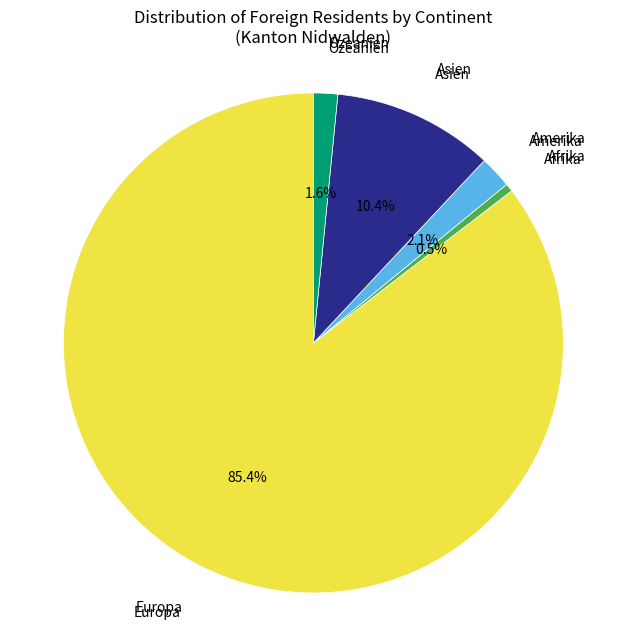

Is there a majority slice in this chart?

Yes